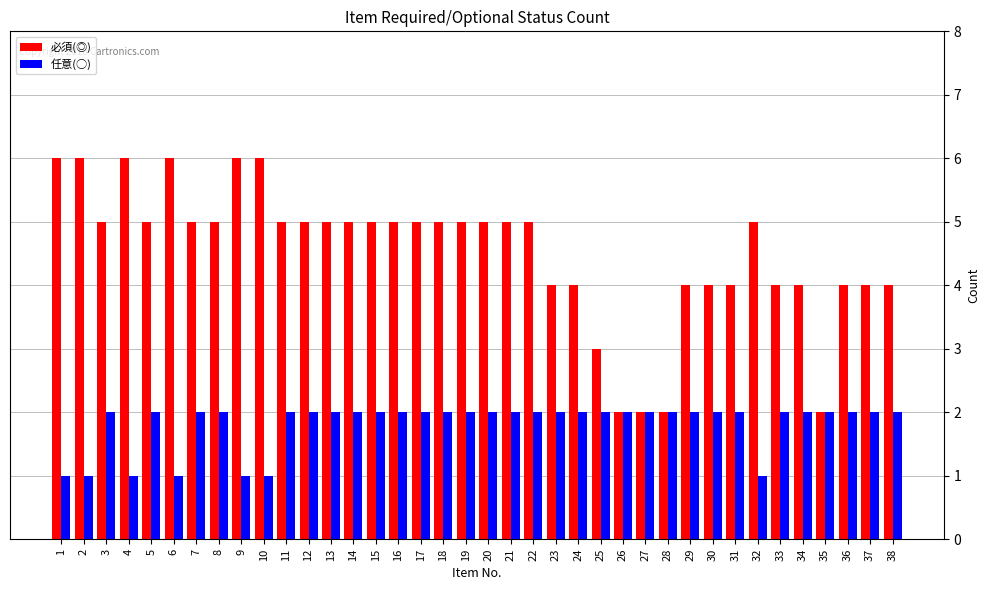

Is the value of 任意(○) at 18 greater than the value of 必須(◎) at 24?

No